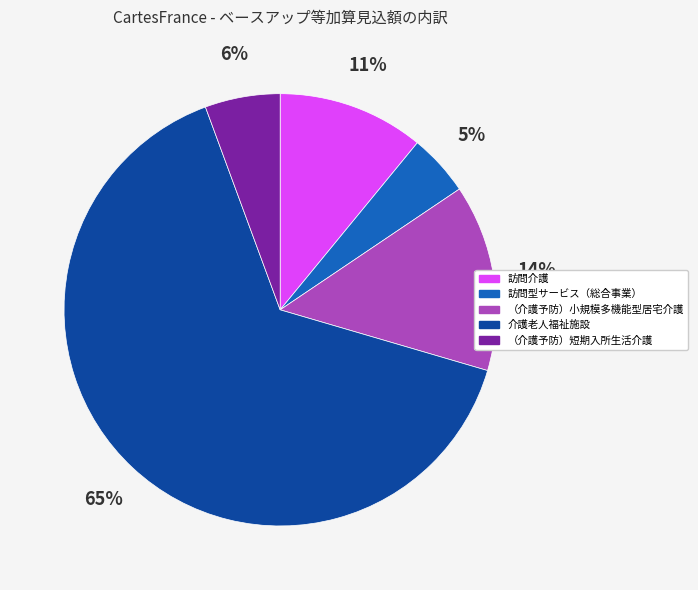

Between 介護老人福祉施設 and （介護予防）小規模多機能型居宅介護, which is larger?

介護老人福祉施設